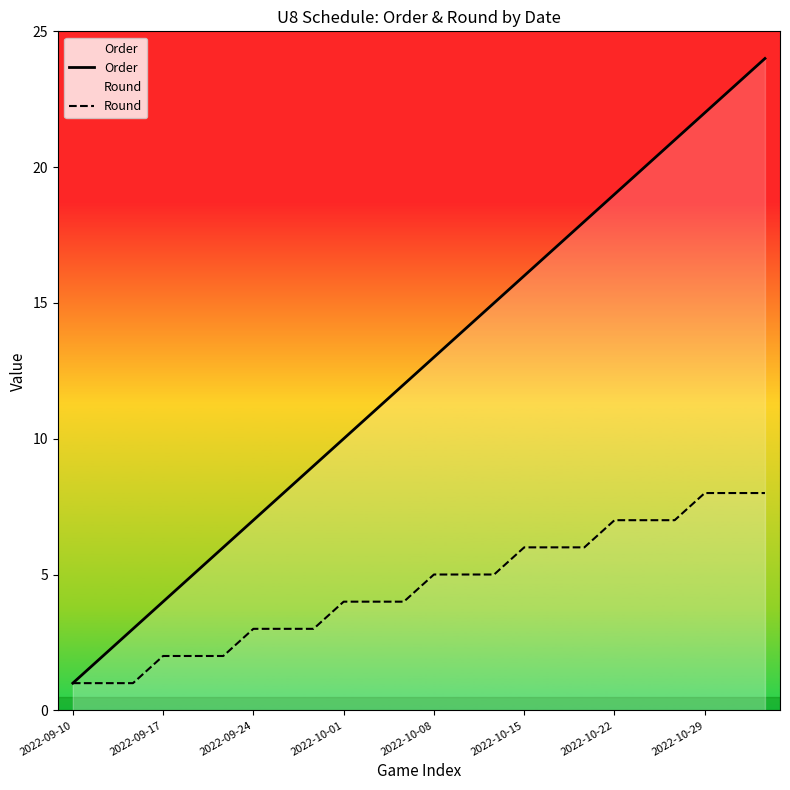

How many categories are shown in the chart?

24